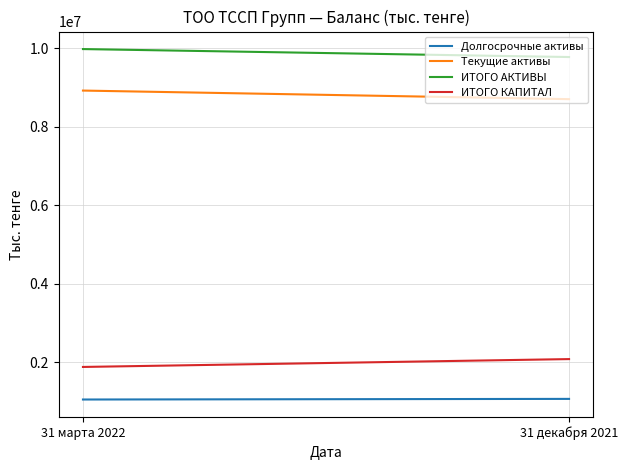

What is the sum of all ИТОГО АКТИВЫ values?

19747100